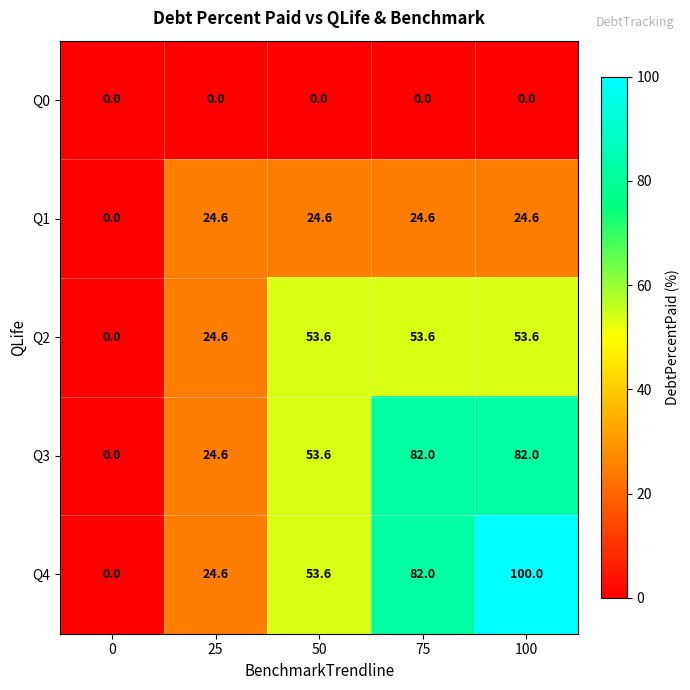

What is the difference between the maximum and minimum values in the Q2 series?

53.6